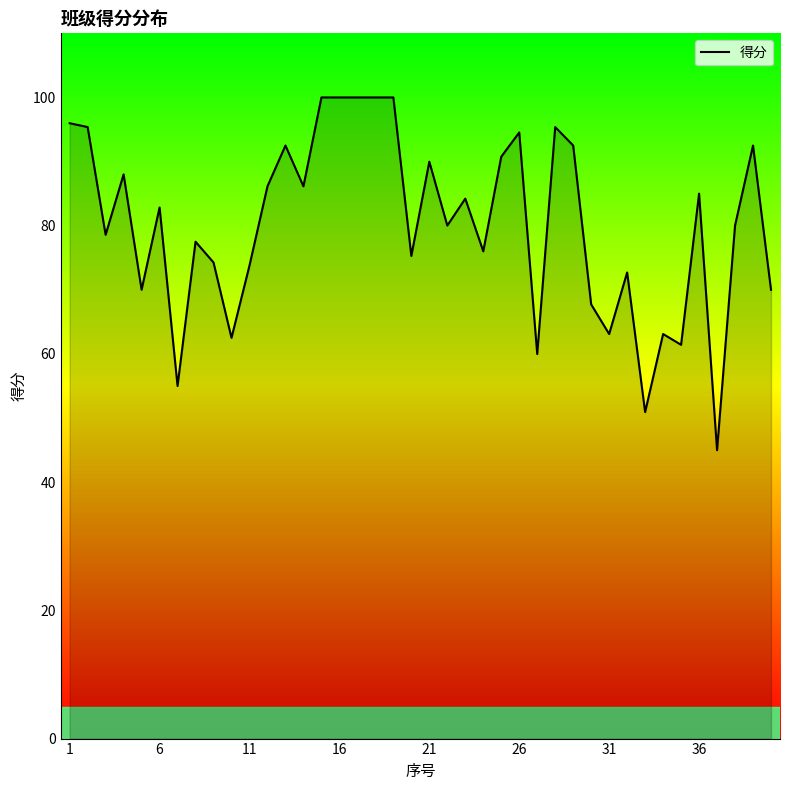

What is the maximum value shown in the chart?

100.0